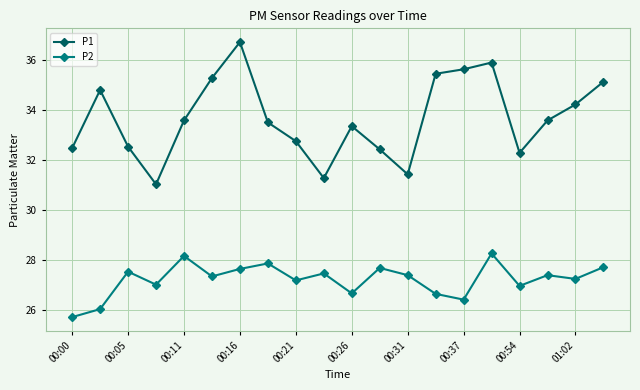

Rank the series by their maximum value, from lowest to highest.

P2, P1